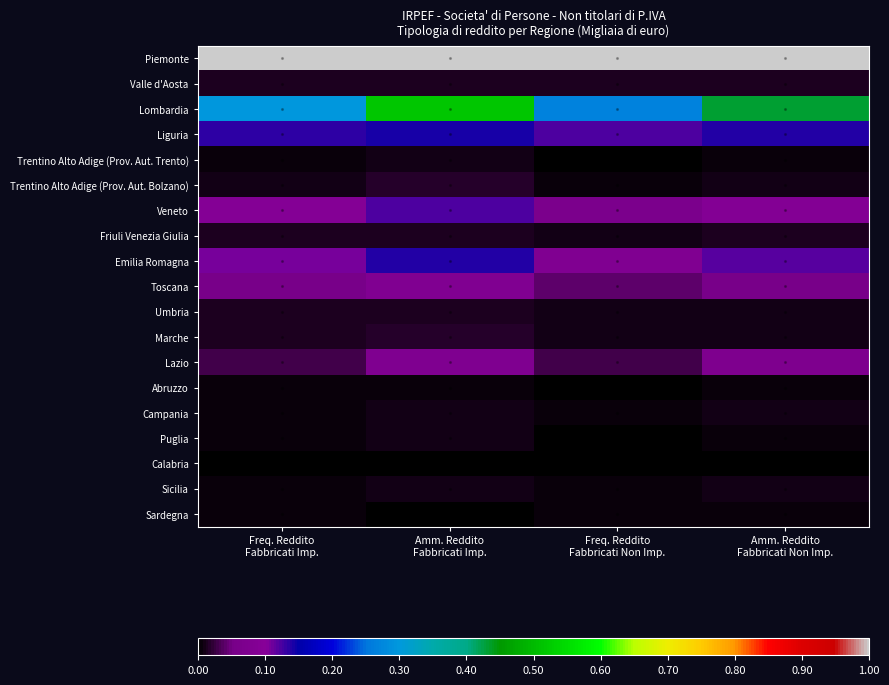

How many categories are shown in the chart?

4